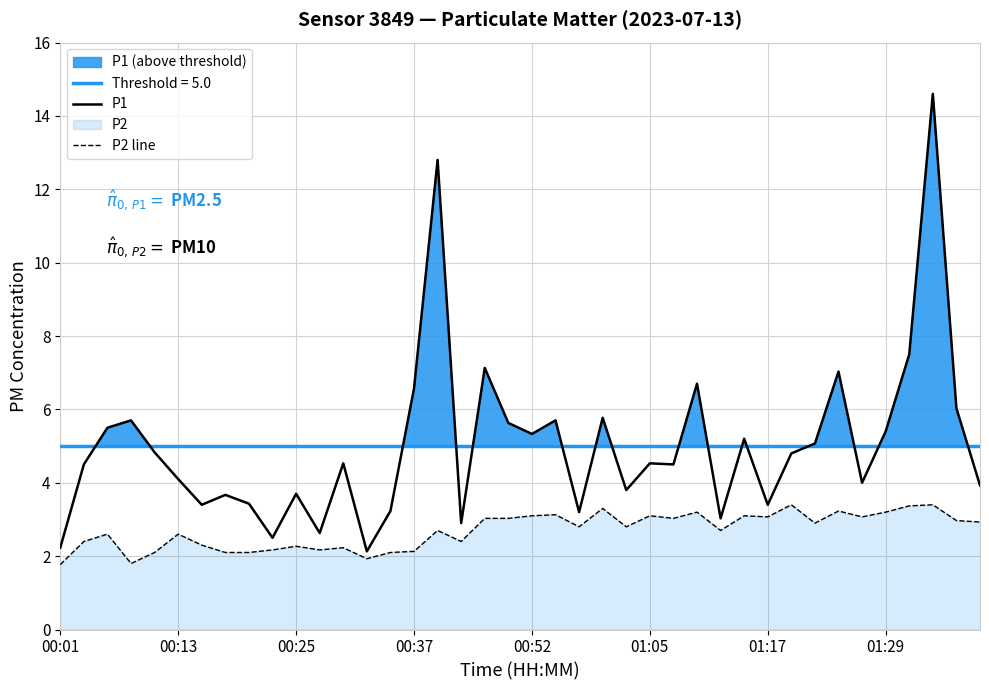

How many lines are shown in the chart?

2